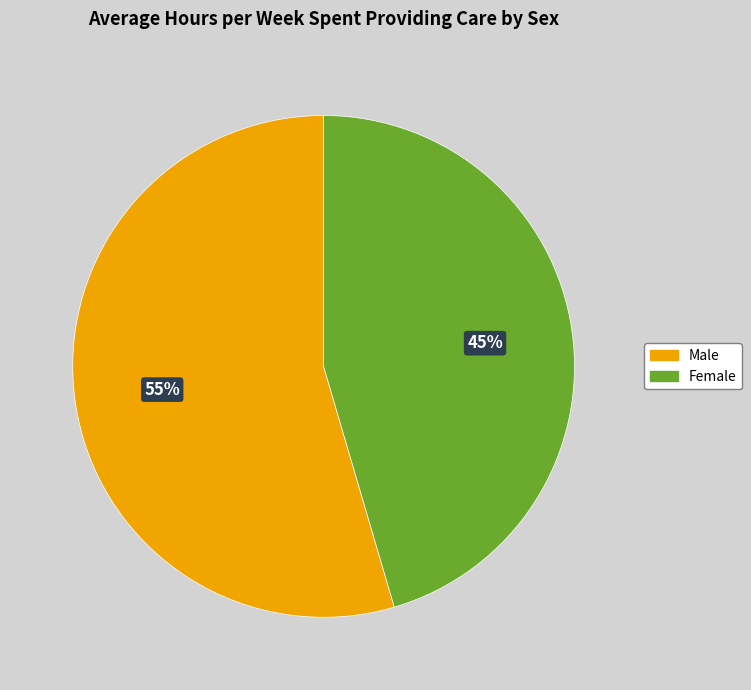

To the nearest percent, what portion does Female represent?

45%